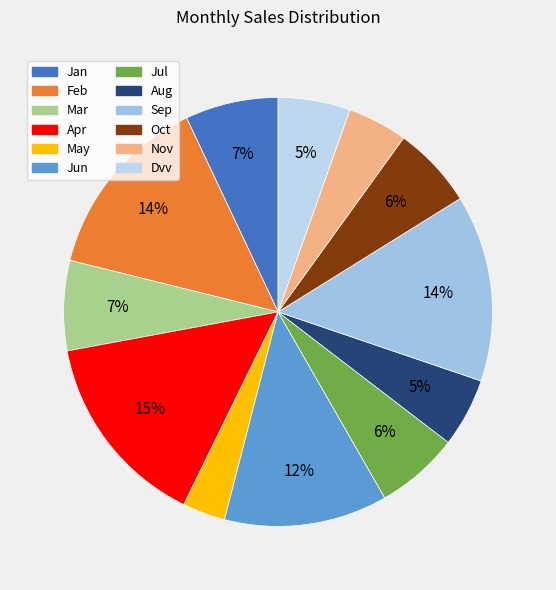

Rank the categories by value from highest to lowest.

Apr, Feb, Sep, Jun, Jan, Mar, Jul, Oct, Dvv, Aug, Nov, May